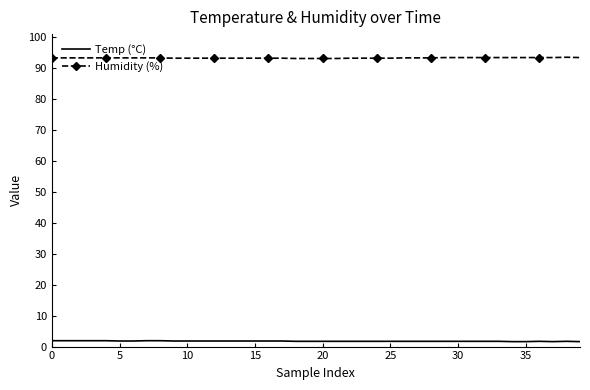

True or false: Humidity (%) and Temp (°C) intersect in this chart.

False